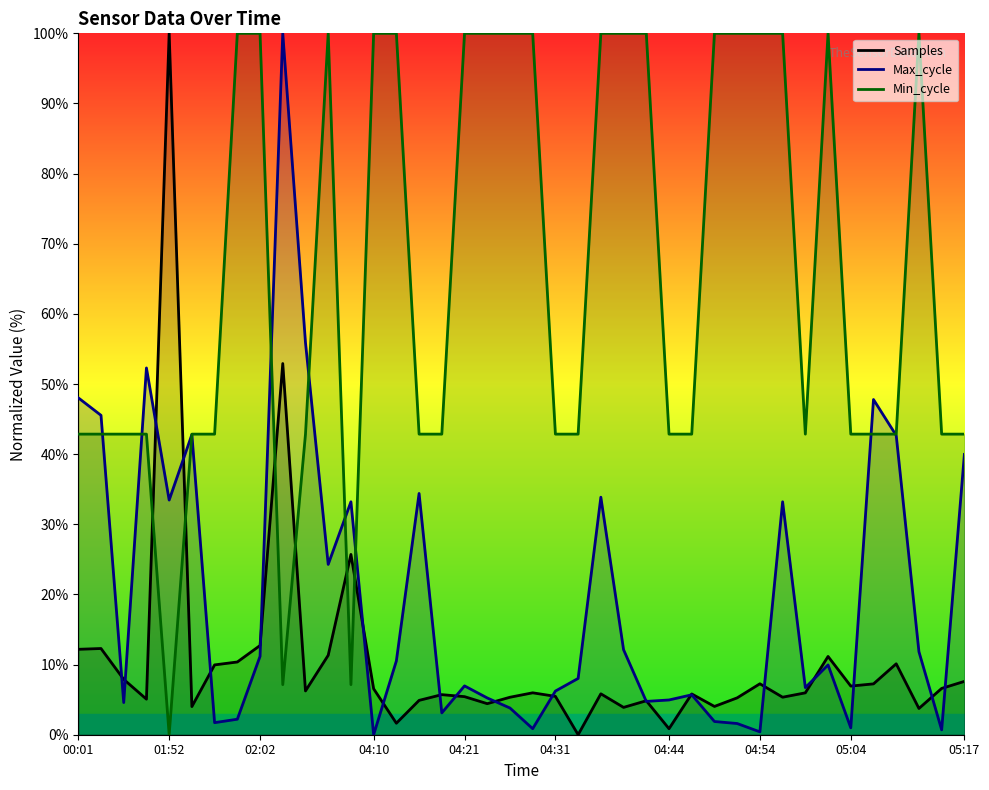

How many intersections are there between Samples and Min_cycle?

6